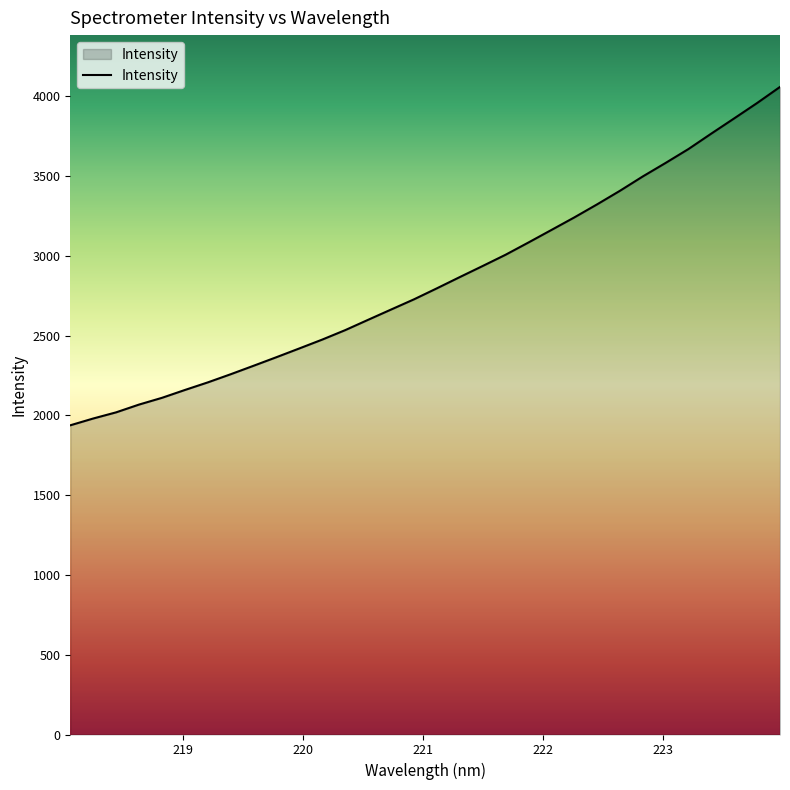

What is the difference between the maximum and minimum values?

2120.8